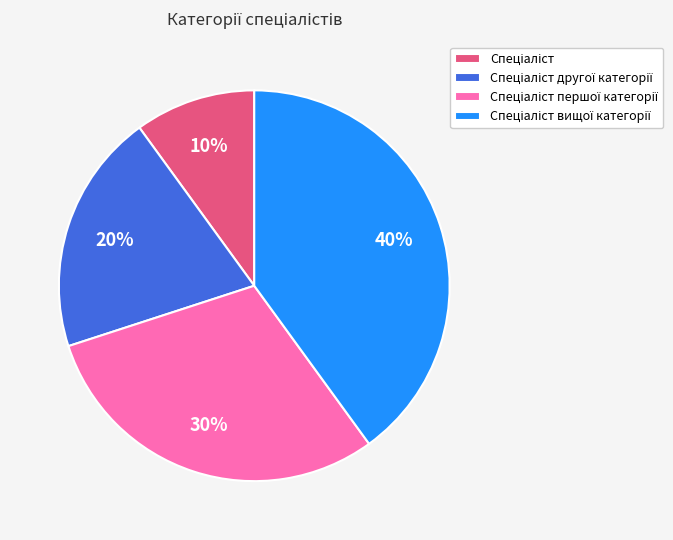

To the nearest percent, what is the difference between the largest and smallest slice percentages?

30%